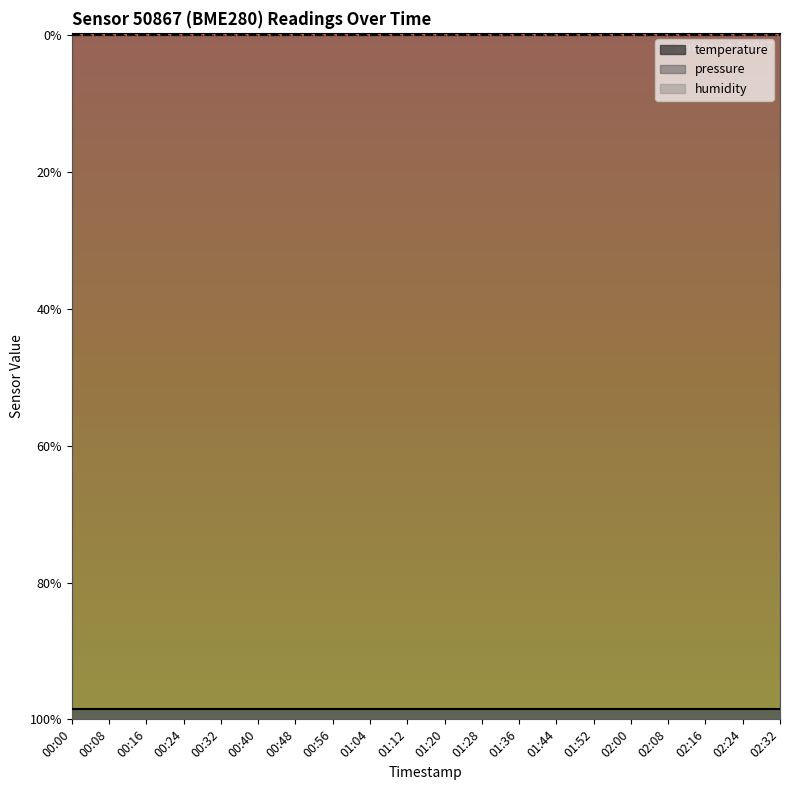

What is the label of the 13th point from the right?

00:56